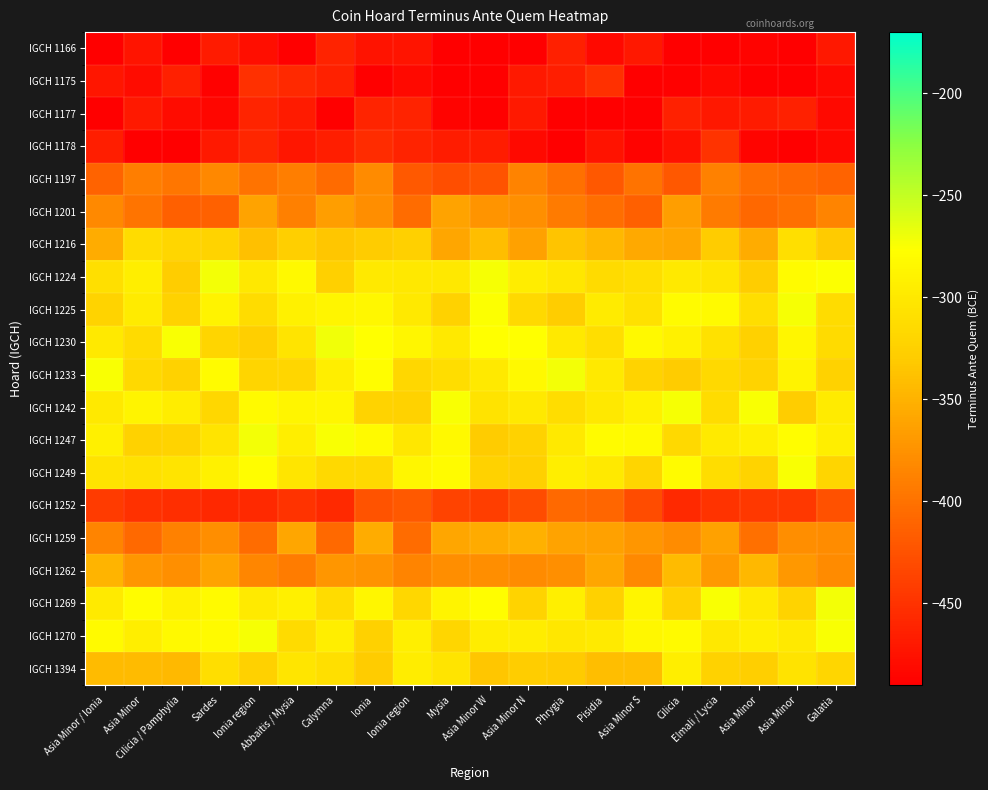

Rank the series at Galatia from highest to lowest value.

IGCH 1269, IGCH 1270, IGCH 1224, IGCH 1247, IGCH 1242, IGCH 1225, IGCH 1230, IGCH 1394, IGCH 1249, IGCH 1233, IGCH 1216, IGCH 1259, IGCH 1262, IGCH 1201, IGCH 1197, IGCH 1252, IGCH 1166, IGCH 1175, IGCH 1177, IGCH 1178